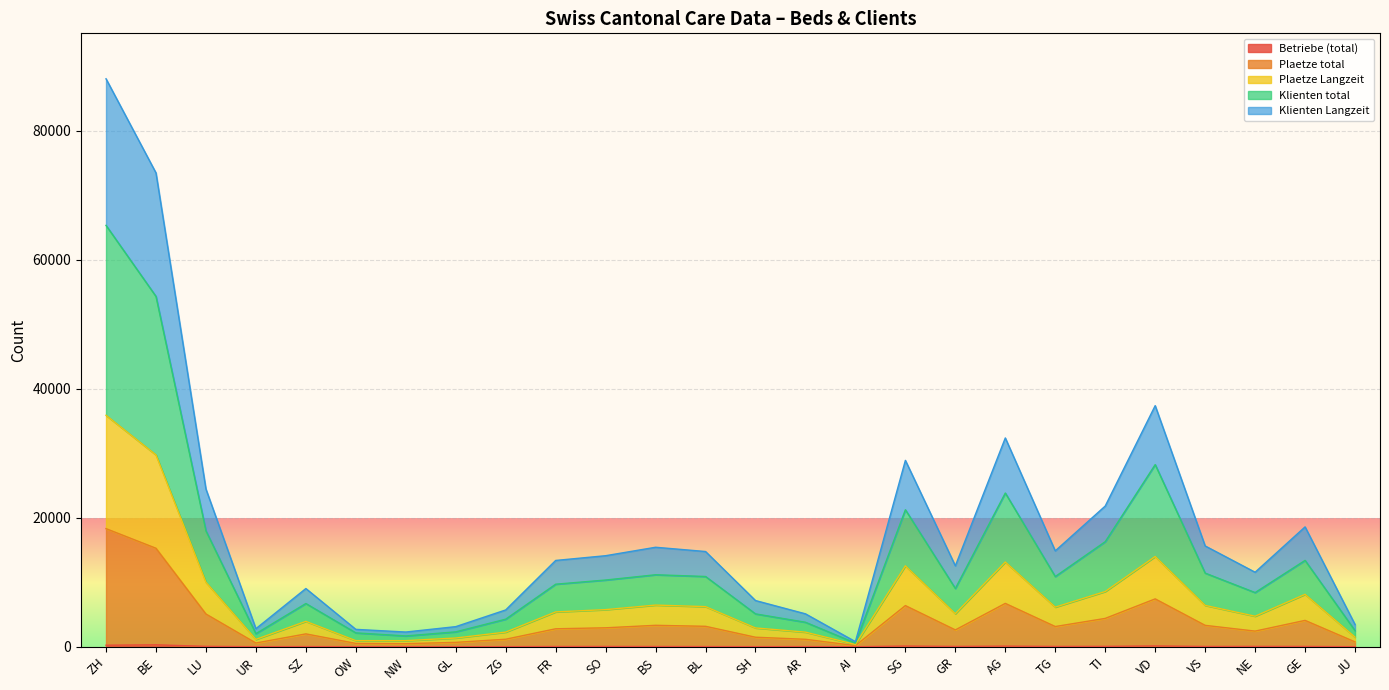

True or false: Plaetze Langzeit and Klienten Langzeit cross at least once.

False